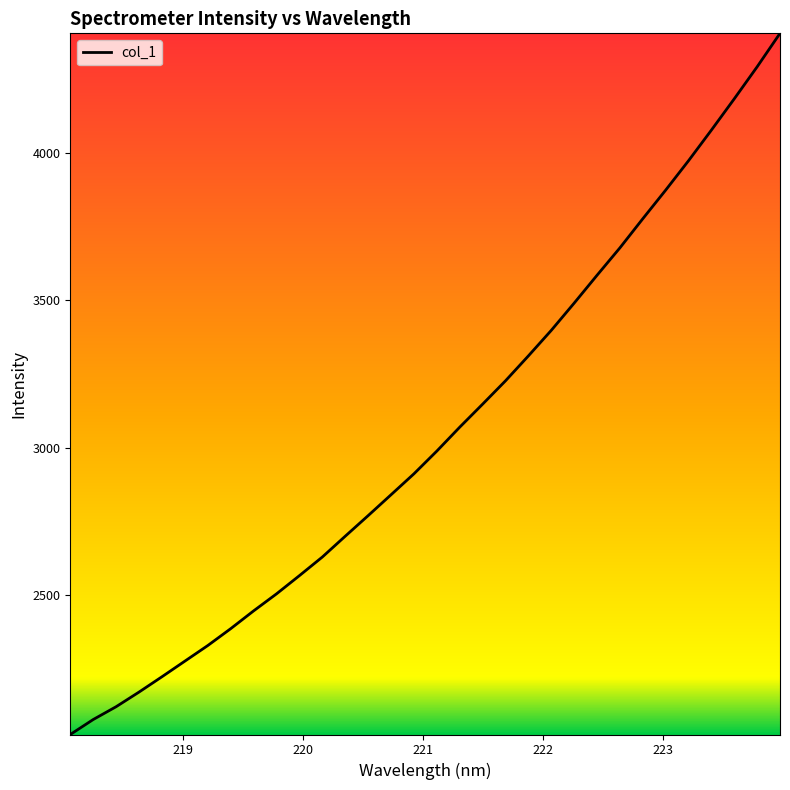

What is the minimum value shown in the chart?

2028.8